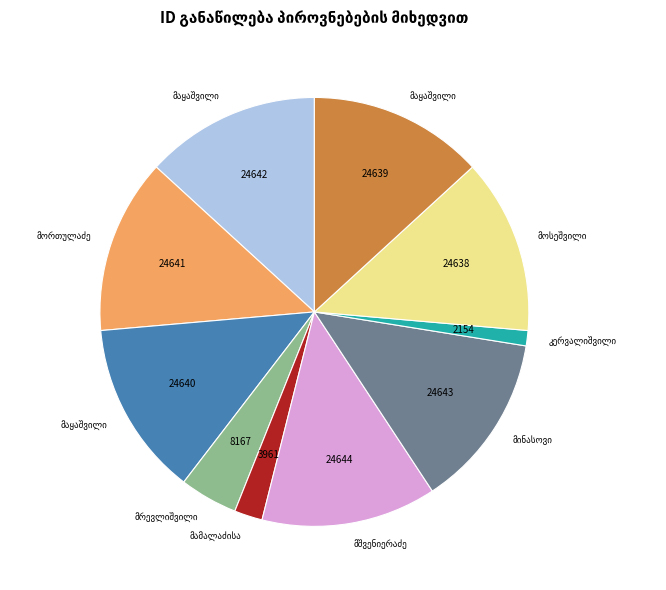

Is there any slice that represents more than half of the pie?

No